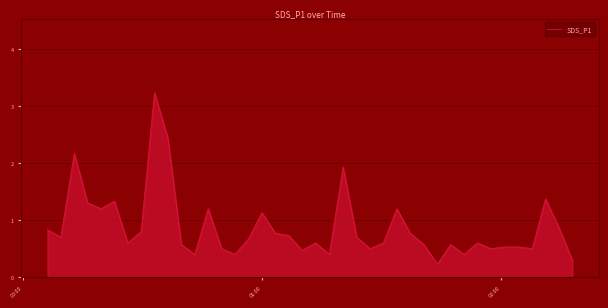

What is the minimum value shown in the chart?

0.2